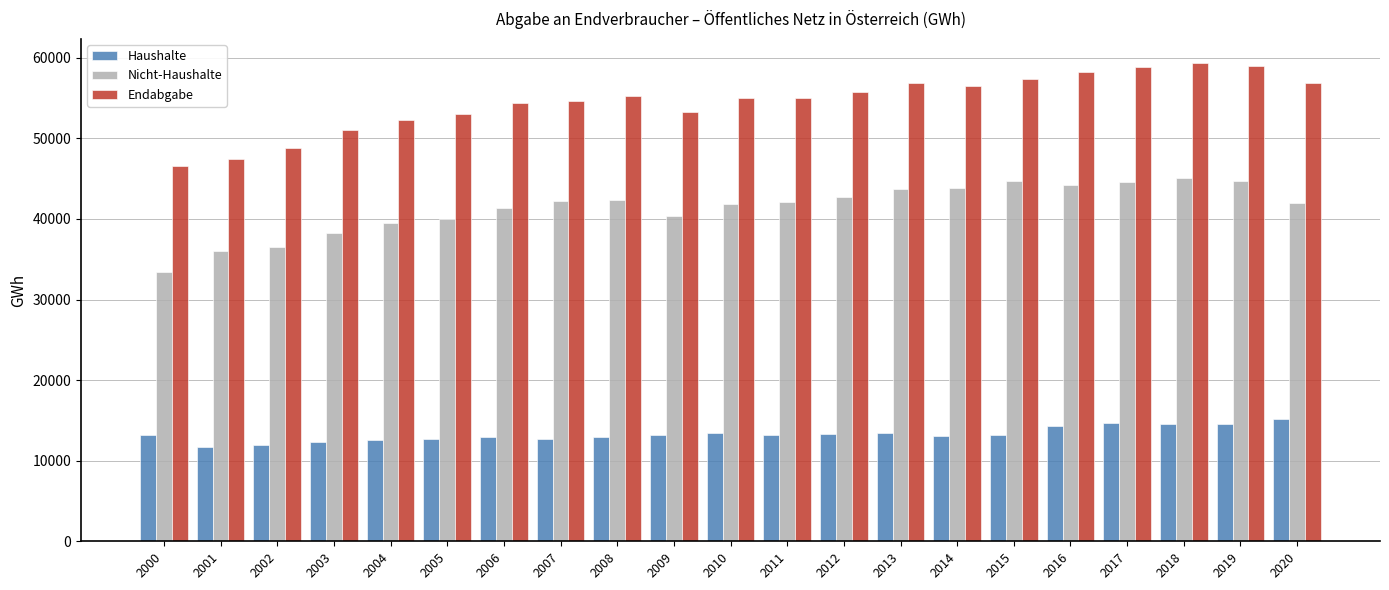

What is the value of the Haushalte bar at the 21st from the left?

15222.2